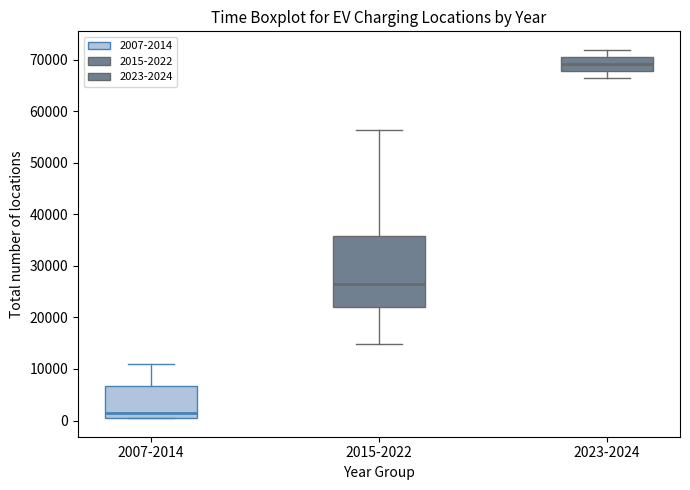

Where is the lower edge of the box for 2015-2022 on the y-axis? The values are not printed on the chart, so give them approximately, as read against the axis.

22000